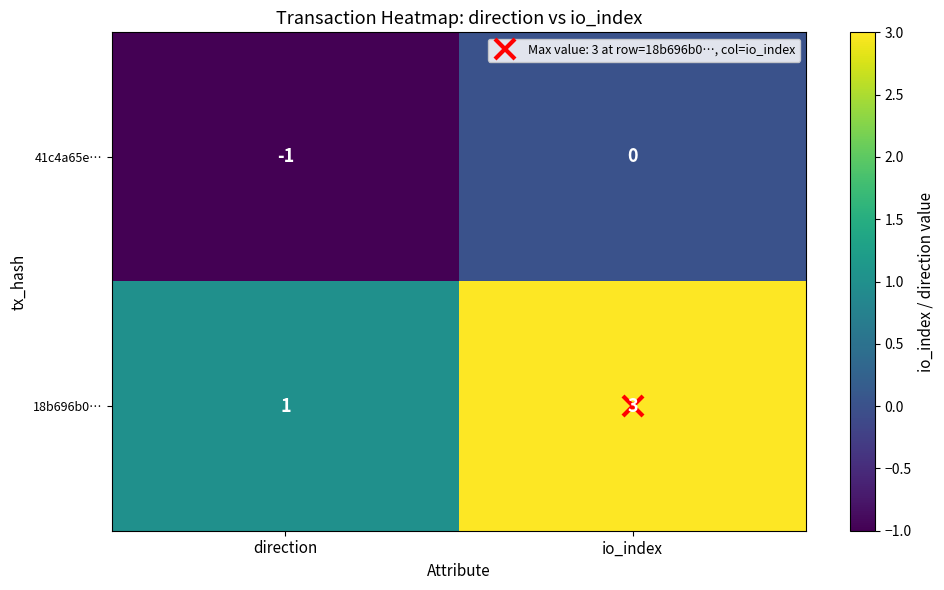

How many values in the 18b696b0… series are below 3?

1